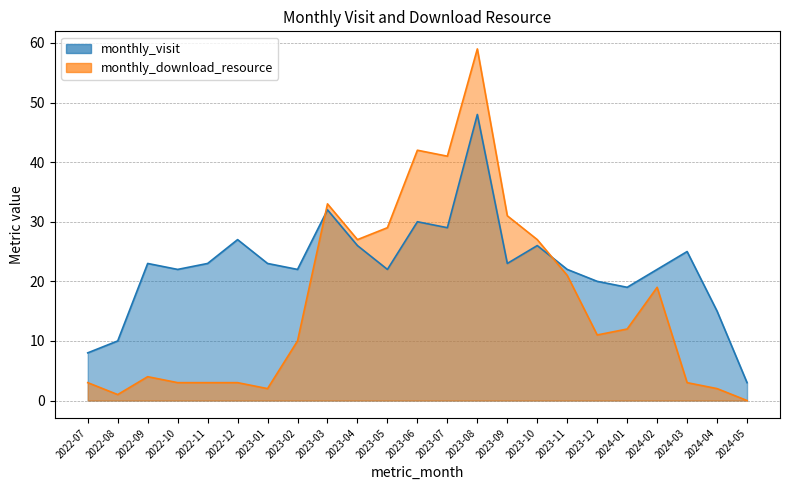

At which label does monthly_download_resource reach its minimum?

2024-05